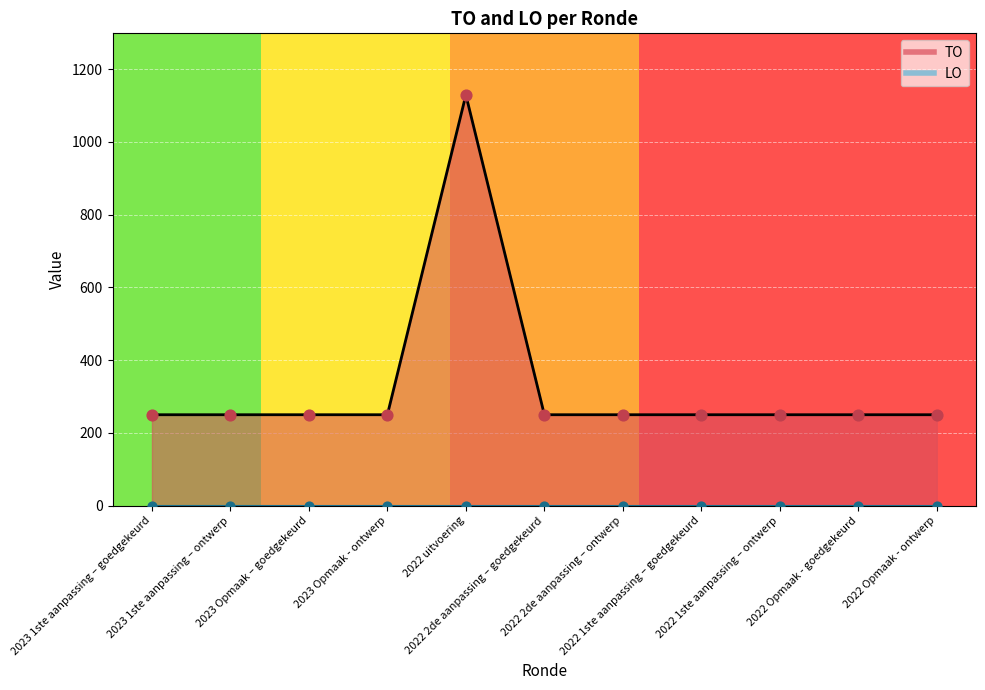

Approximately how many times larger is the value at 2023 1ste aanpassing – ontwerp compared to 2022 Opmaak - goedgekeurd?

1.0